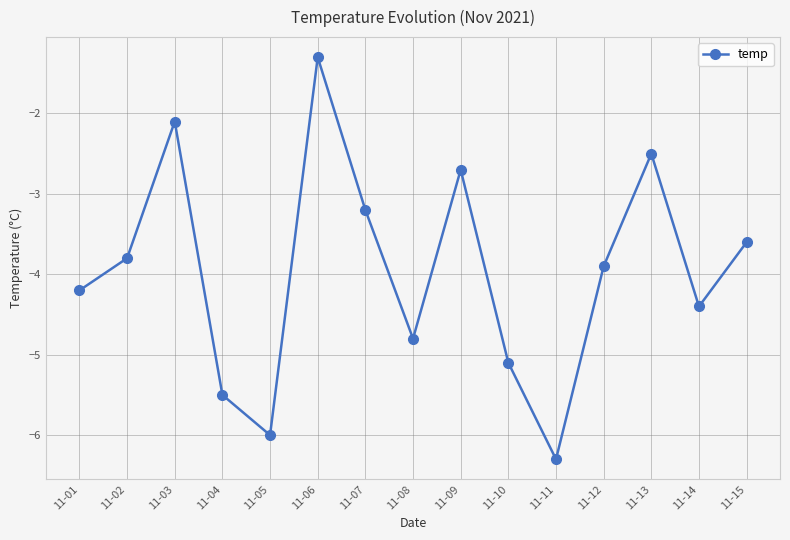

What is the minimum value shown in the chart?

-6.3